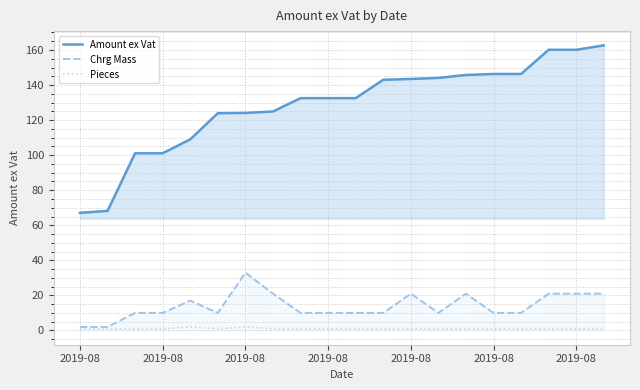

What is the maximum value shown in the chart?

162.7